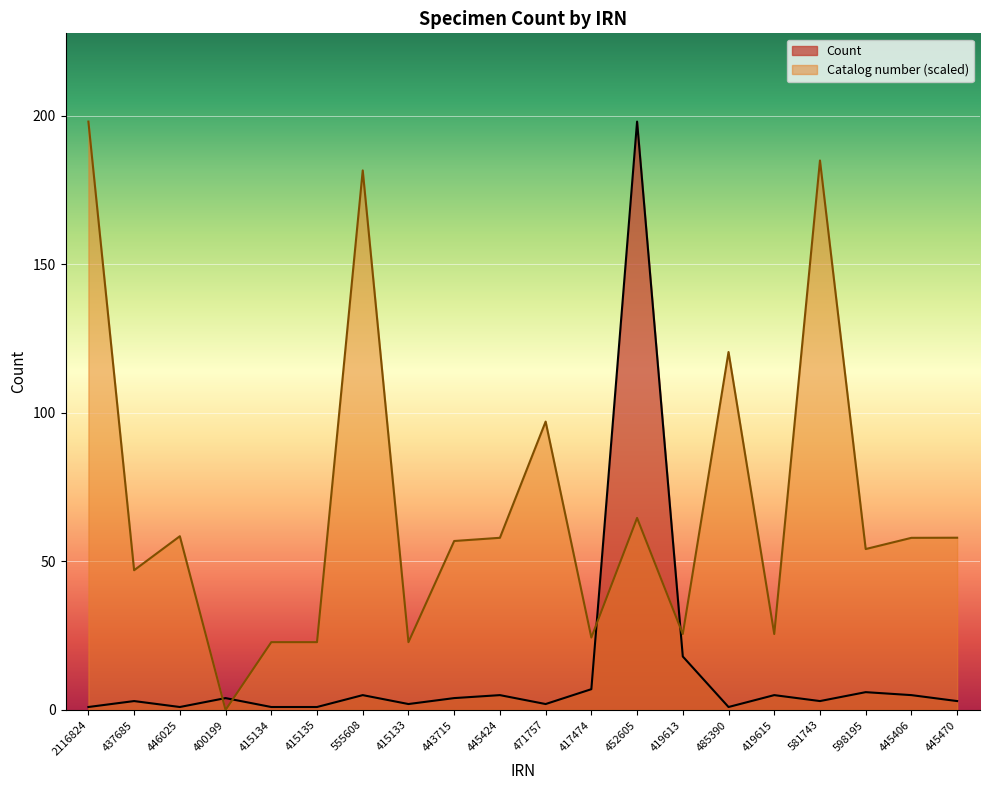

Does the chart display data point markers on the line(s)?

No